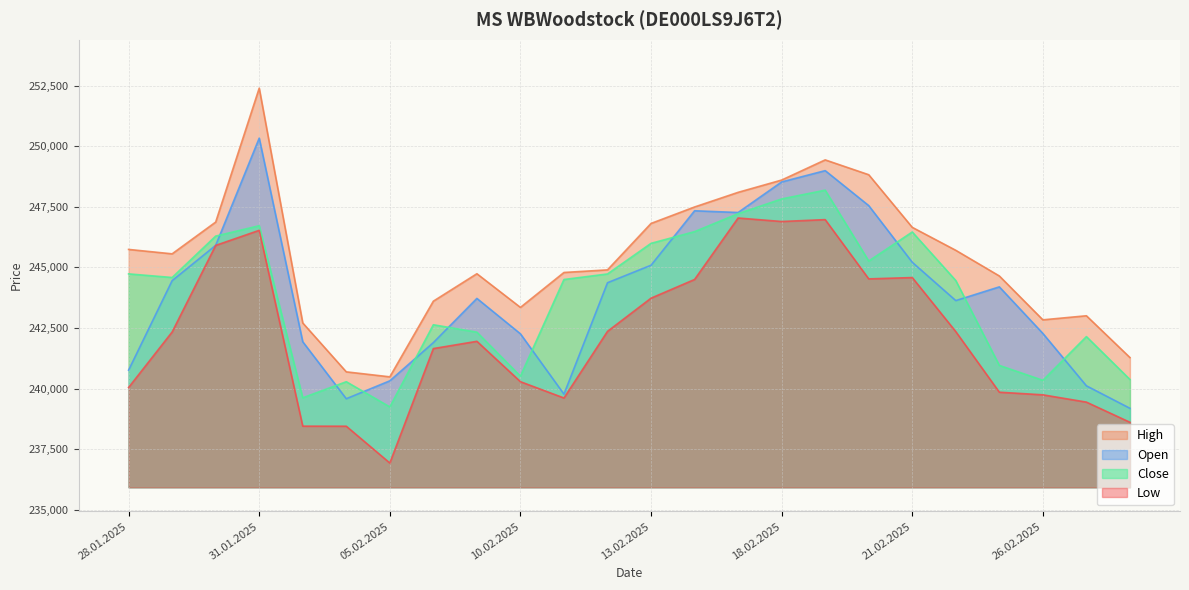

Reading right to left, what are all the values shown in this chart?

Open: 239189	240117	242278	244199	243633	245214	247552	248995	248528	247267	247339	245092	244370	239773	242262	243723	241900	240323	239584	241935	250335	245912	244456	240764
High: 241283	243007	242839	244649	245707	246655	248826	249438	248606	248099	247495	246816	244900	244793	243352	244741	243609	240487	240693	242710	252396	246872	245562	245744
Low: 238612	239444	239745	239853	242352	244583	244529	246973	246896	247040	244504	243733	242363	239614	240287	241953	241653	236932	238450	238452	246532	245909	242338	240048
Close: 240378	242147	240344	240959	244459	246463	245266	248189	247827	247220	246478	245995	244732	244503	240517	242330	242636	239246	240286	239623	246722	246294	244586	244735